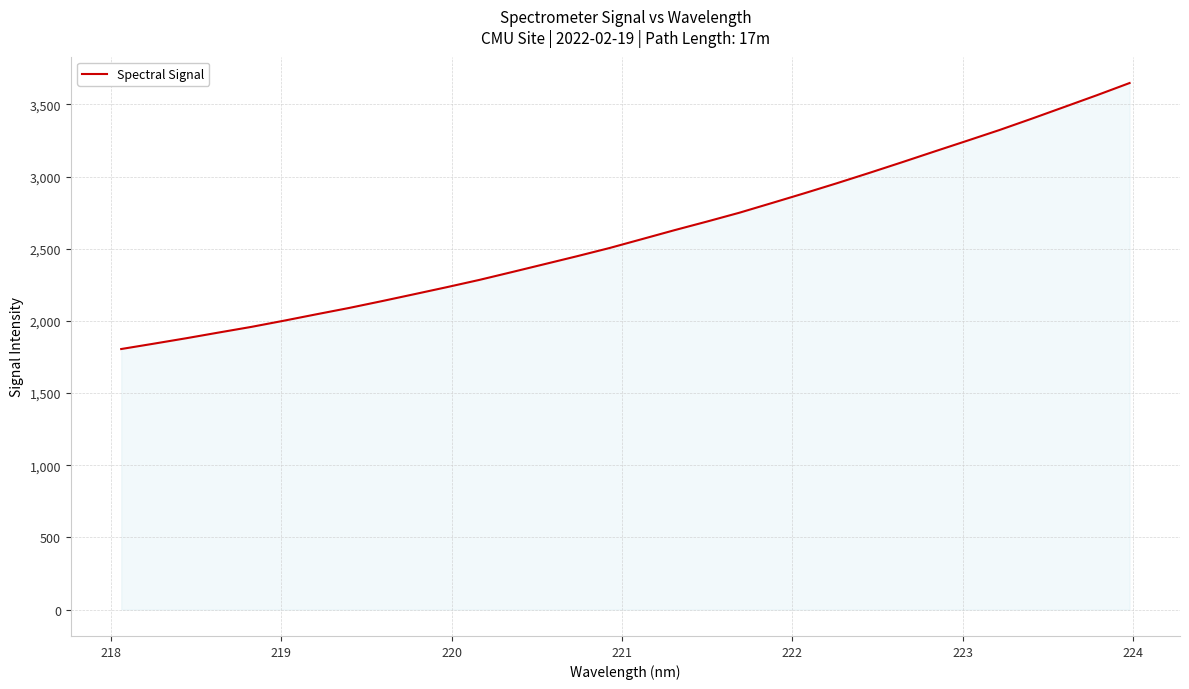

How many distinct data groups are displayed?

1